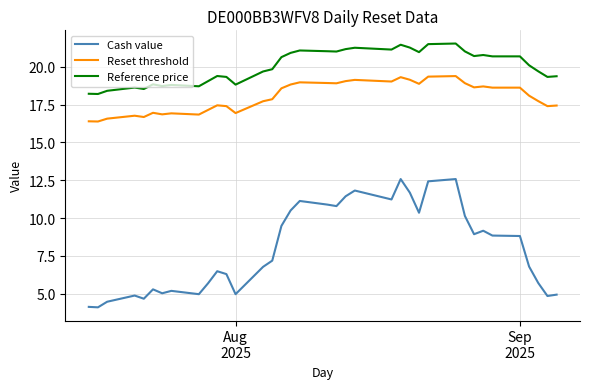

What is the difference between the maximum and minimum values in the Cash value series?

8.5